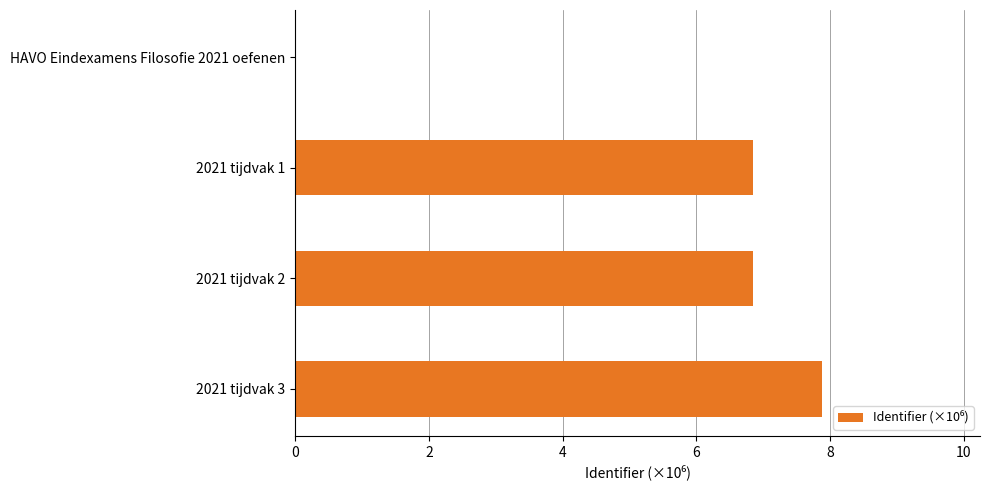

Between HAVO Eindexamens Filosofie 2021 oefenen and 2021 tijdvak 2, which is larger?

2021 tijdvak 2